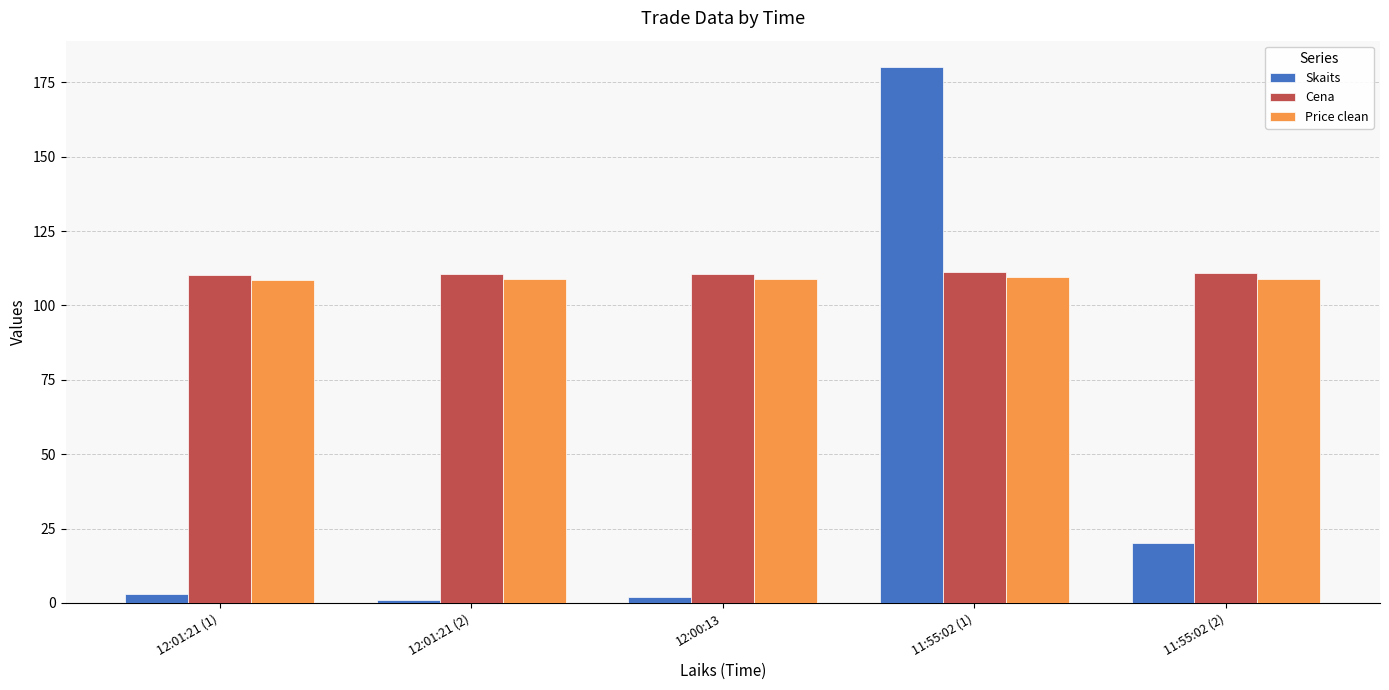

At 12:01:21 (2), list the series in order from smallest to largest.

Skaits, Price clean, Cena